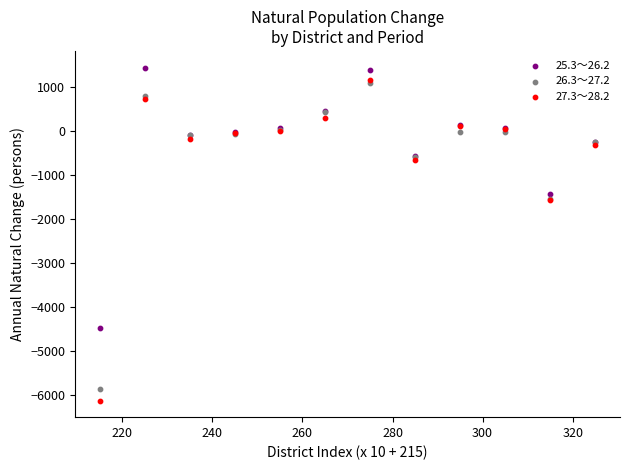

Which series contains the highest Y value?

25.3～26.2